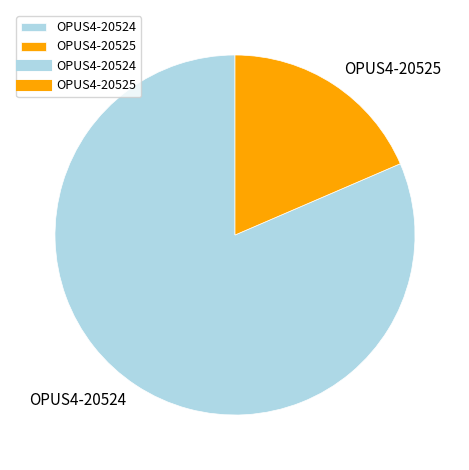

Is OPUS4-20524 the majority of the pie?

Yes